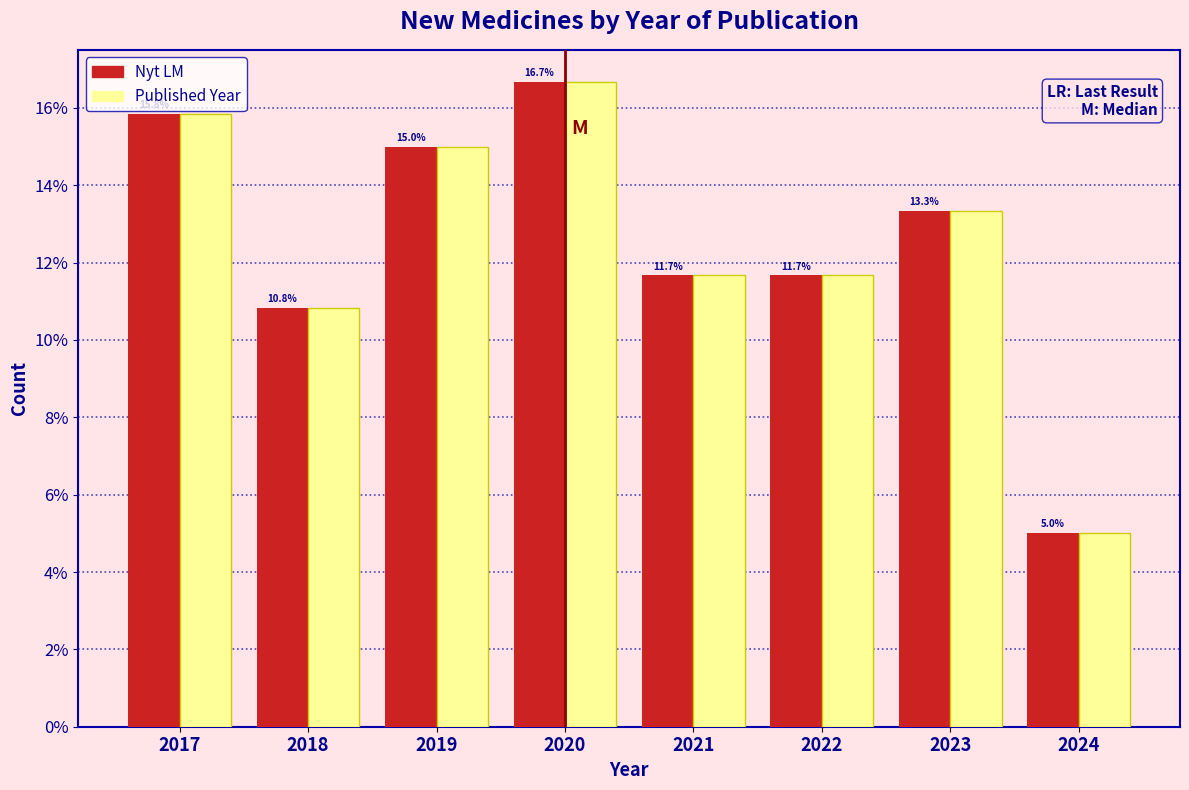

Which category has the highest value across all series?

2020